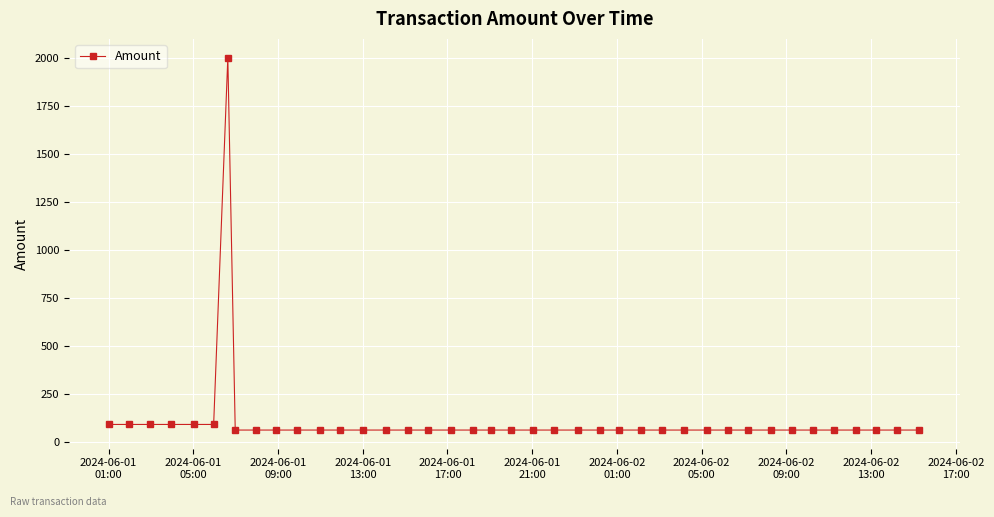

What is the smallest value displayed?

64.0